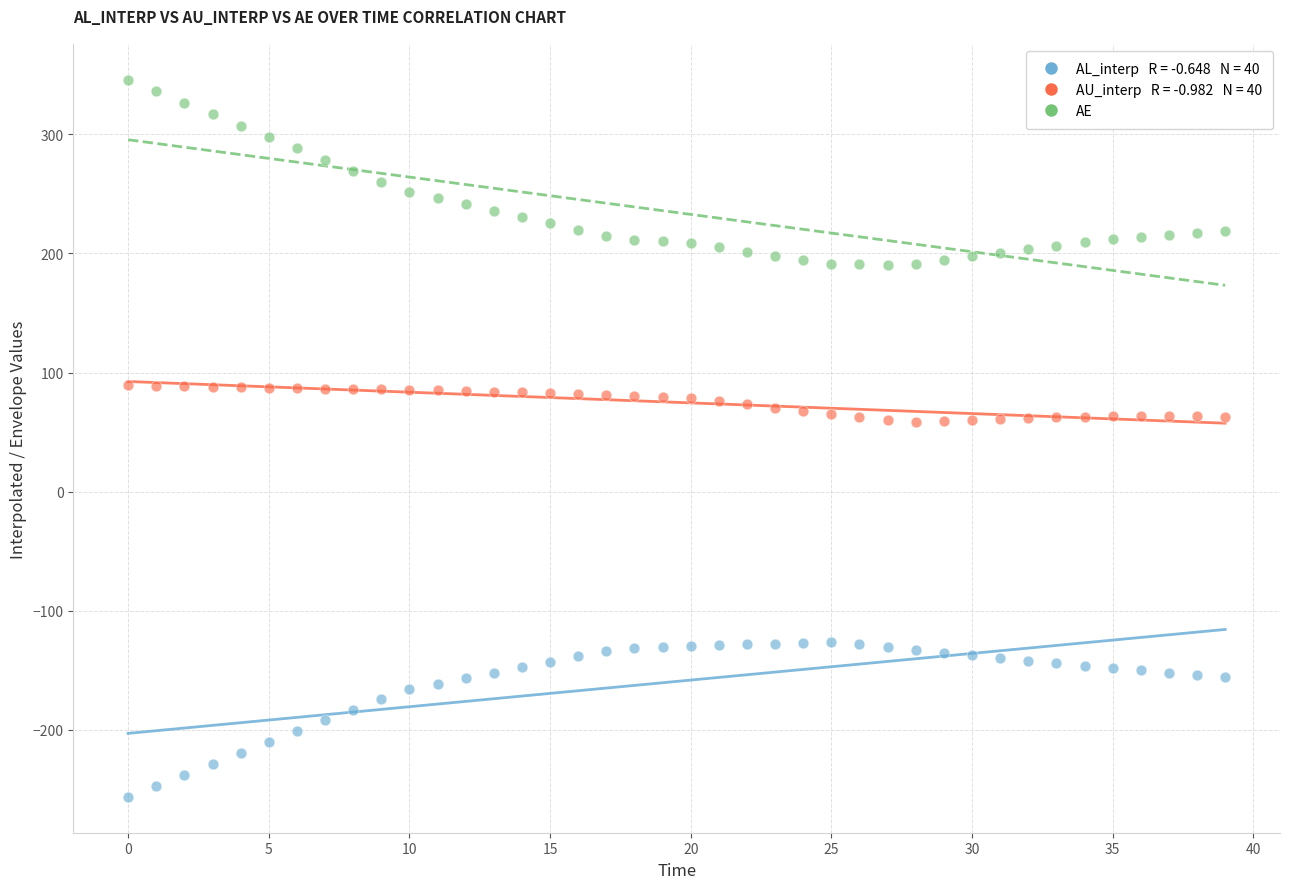

Across all data points, what is the range of Y values (max minus min)?

602.1